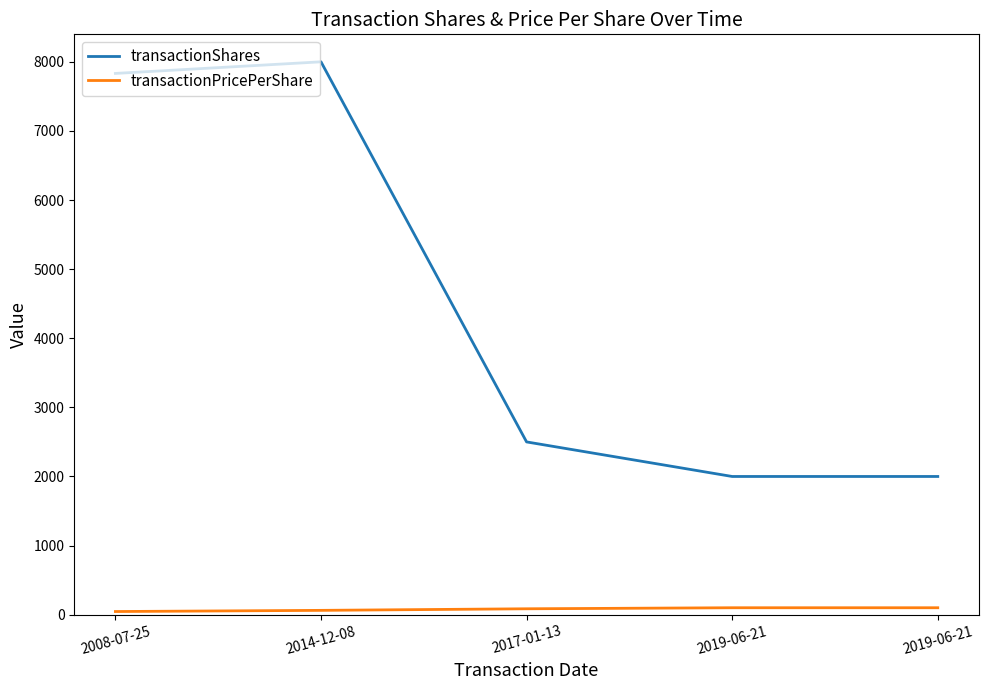

Does the chart have visible grid lines?

No